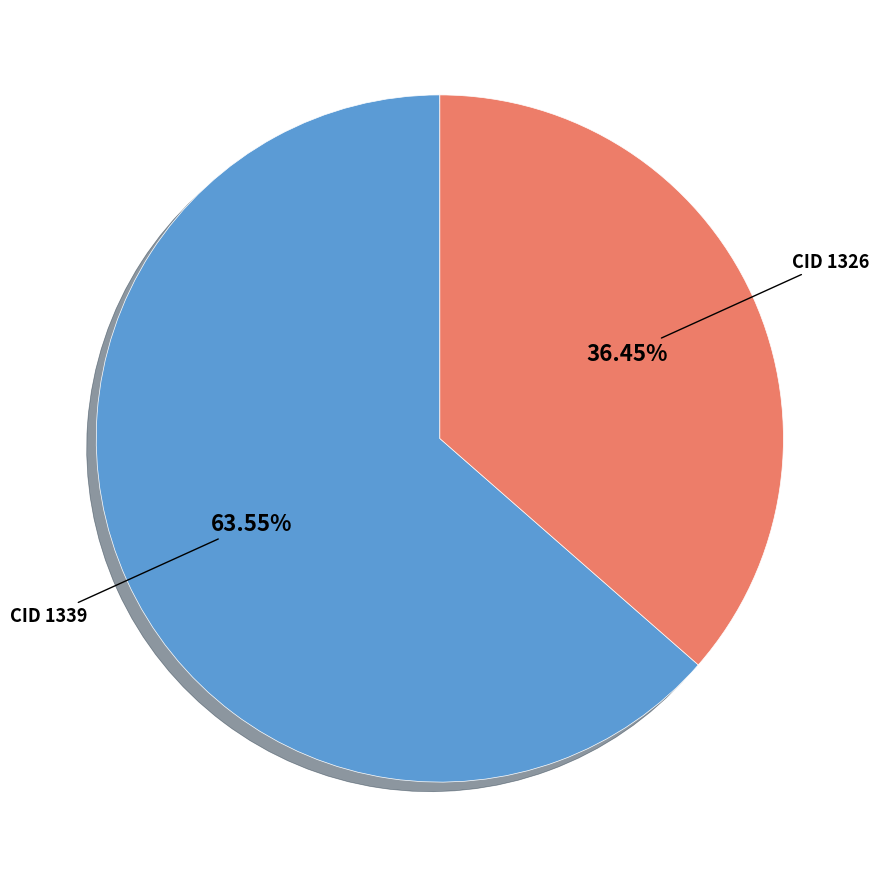

Is there any slice that represents more than half of the pie?

Yes